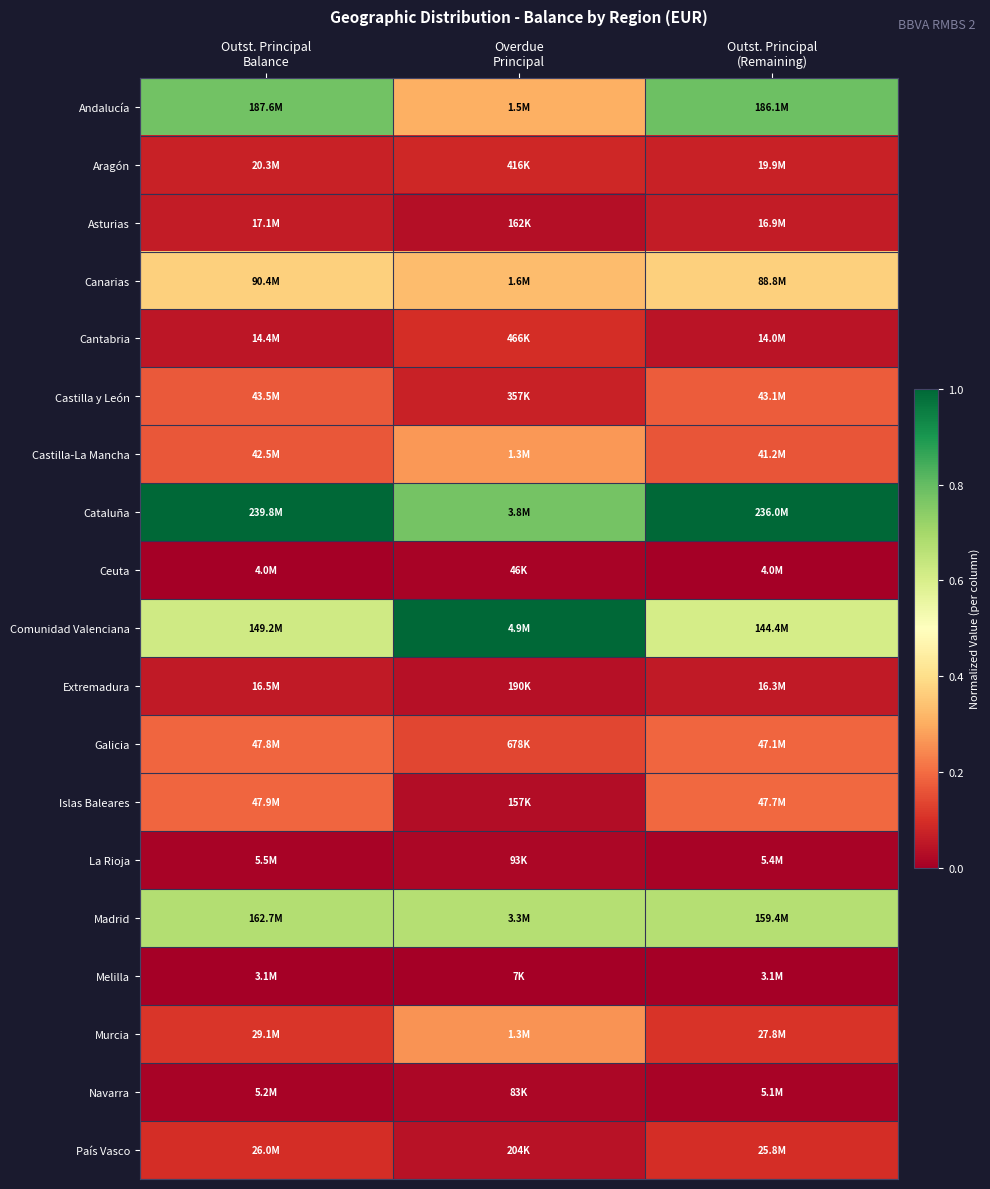

Which has a higher value, Outst. Principal
Balance or Outst. Principal
(Remaining)?

Outst. Principal
(Remaining)